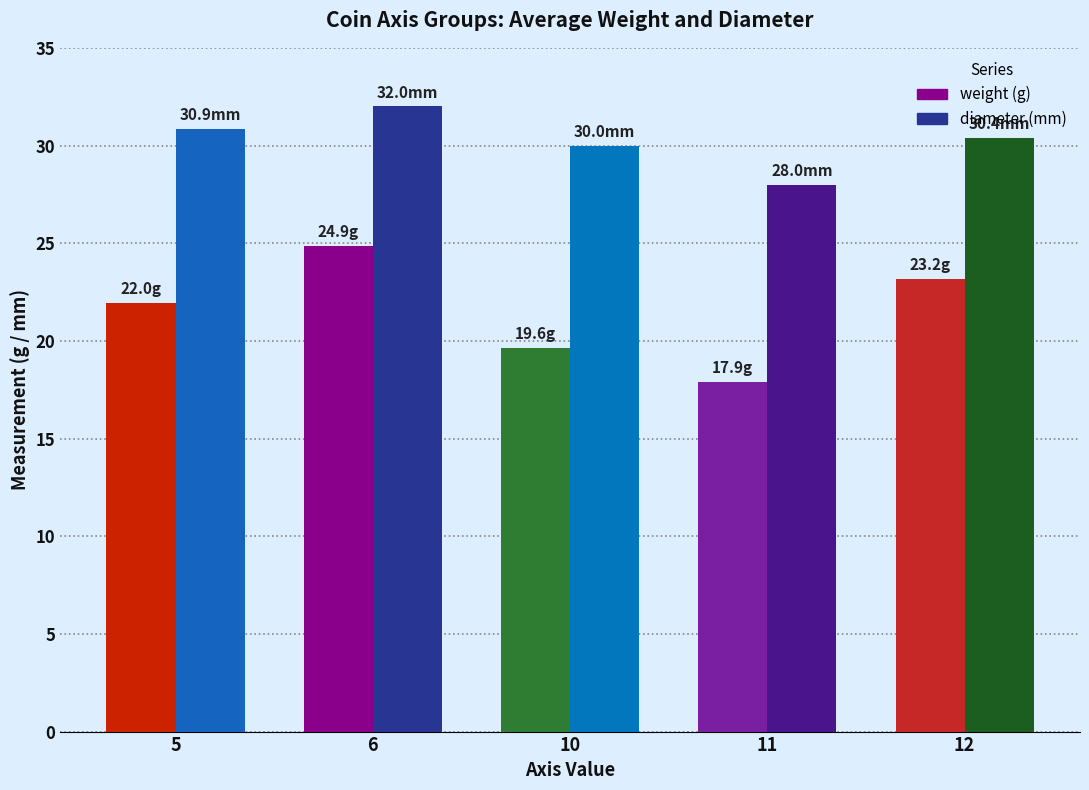

What is the spread (max minus min) of values at 5?

8.9